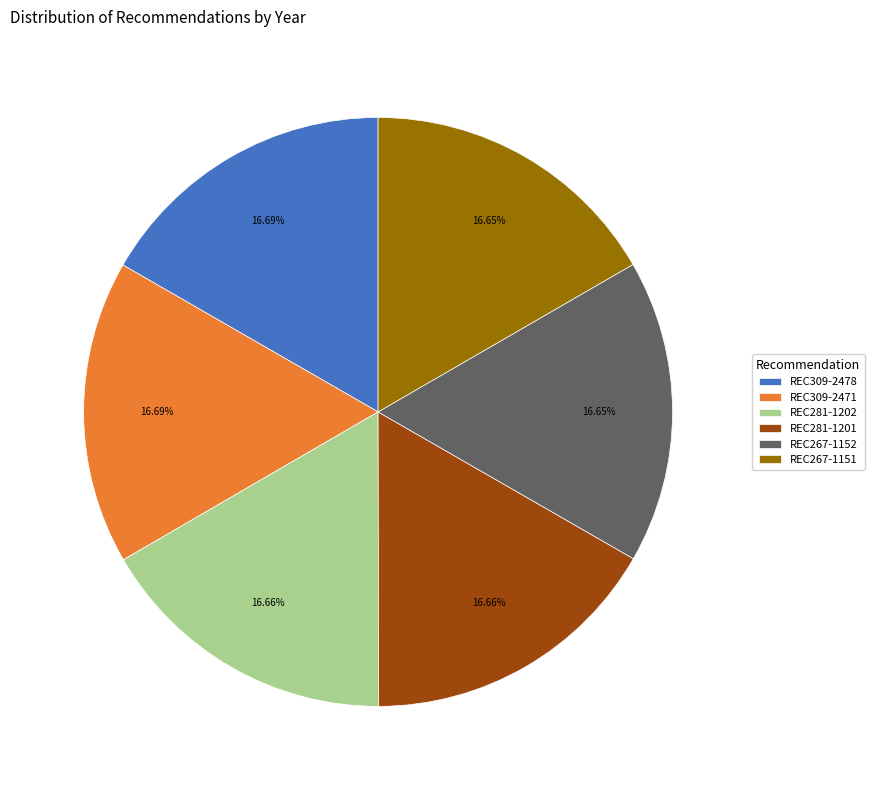

What percentage is the REC281-1201 slice, to the nearest percent?

17%